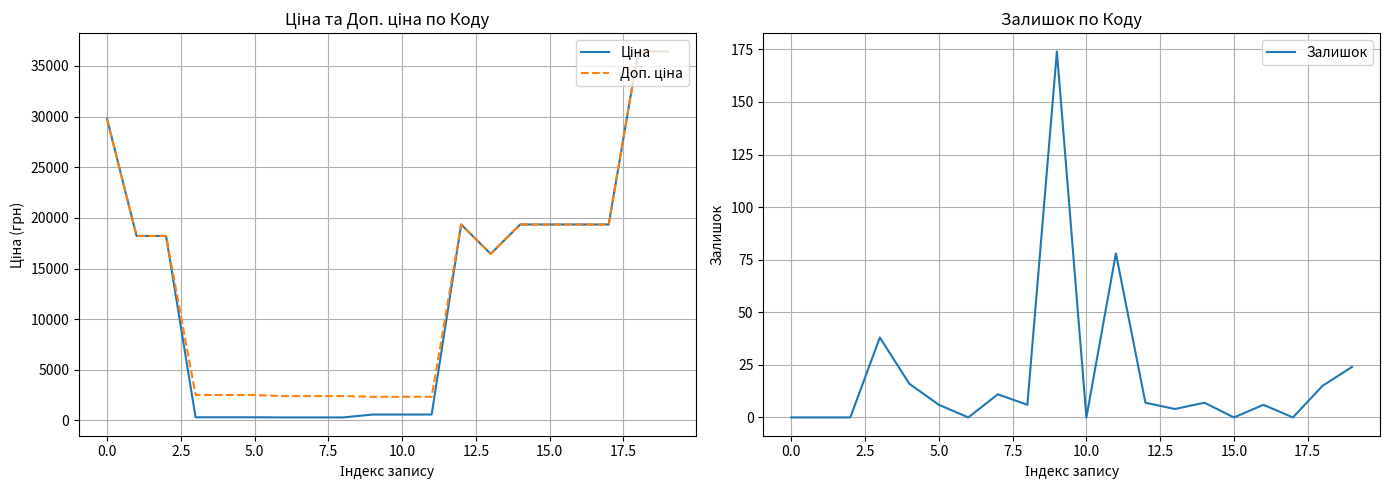

Is the value of Ціна at 19 greater than the value of Доп. ціна at 10?

Yes